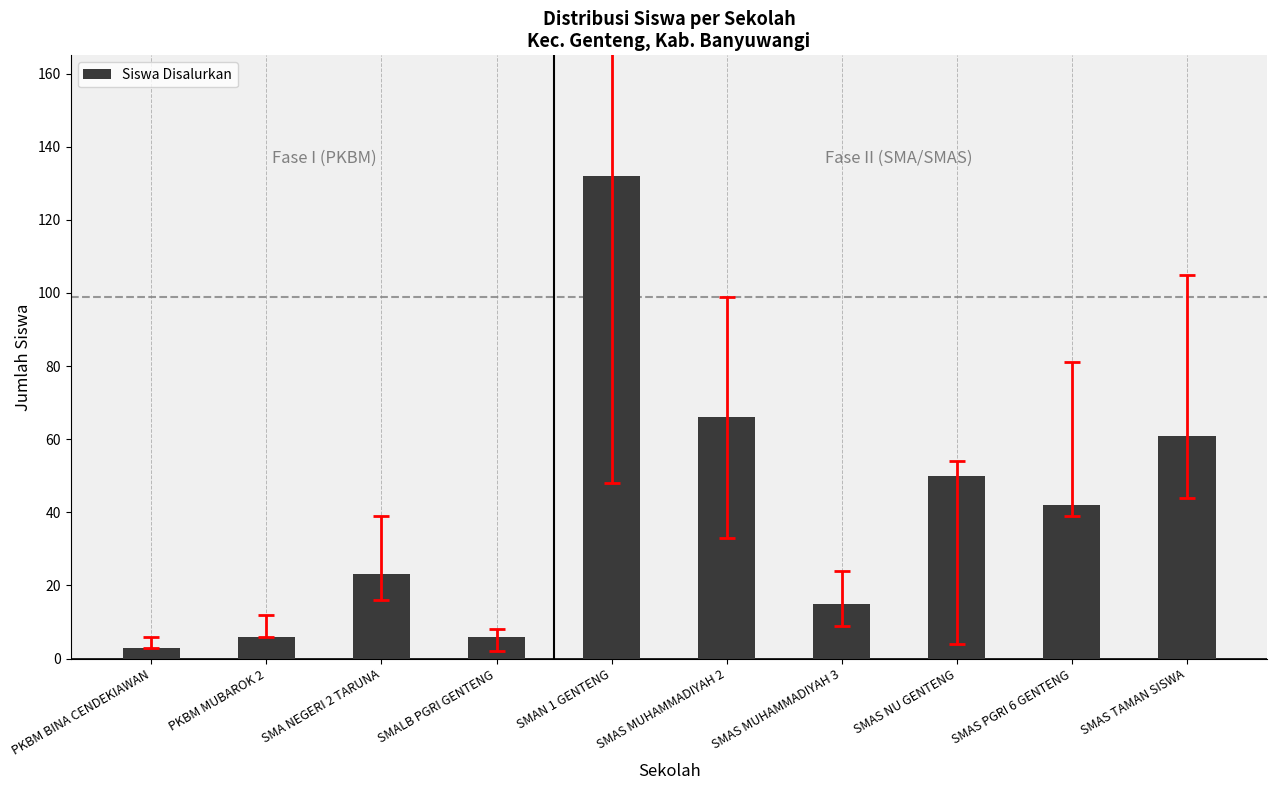

Reading left to right, extract all data points from this chart.

3	6	23	6	132	66	15	50	42	61